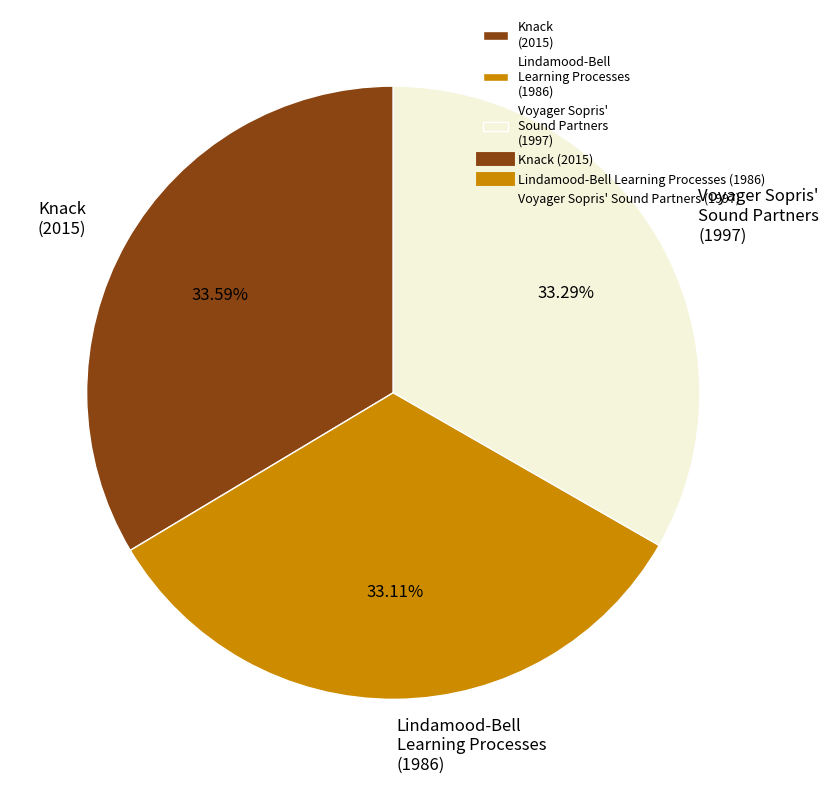

Is the sum of Lindamood-Bell Learning Processes and Voyager Sopris' Sound Partners greater than half?

Yes